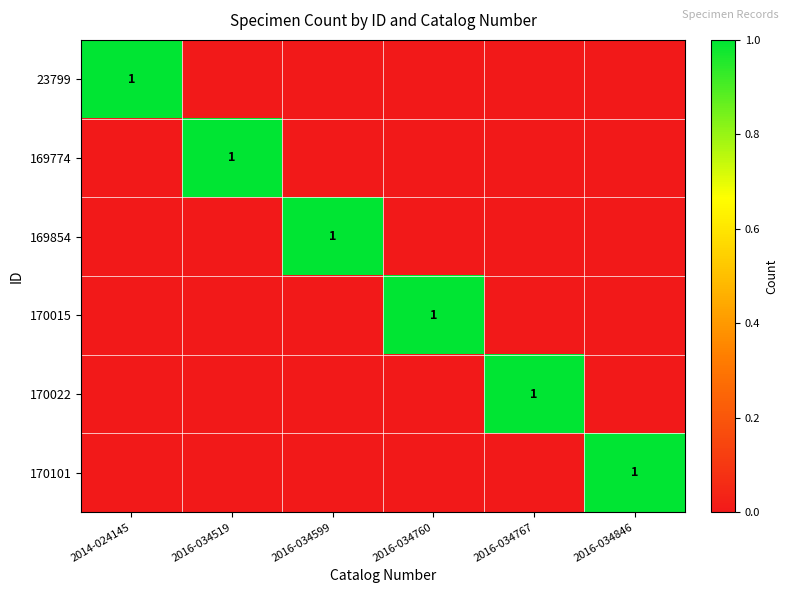

The 169774 series shows 1 at 2016-034519. True or false?

True